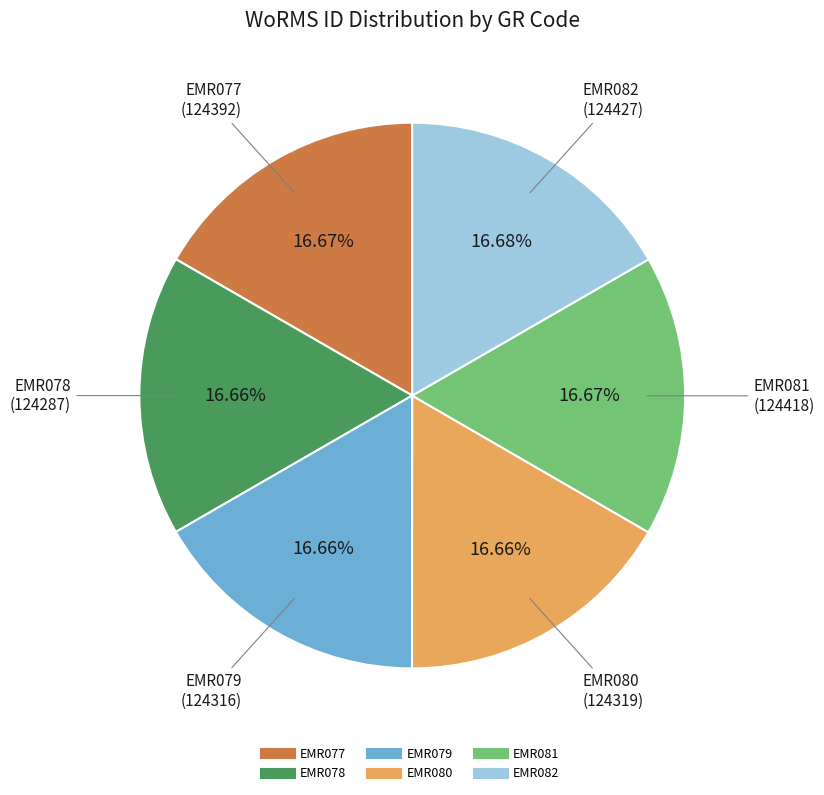

Approximately how many times larger is the value at EMR080 compared to EMR078?

1.0